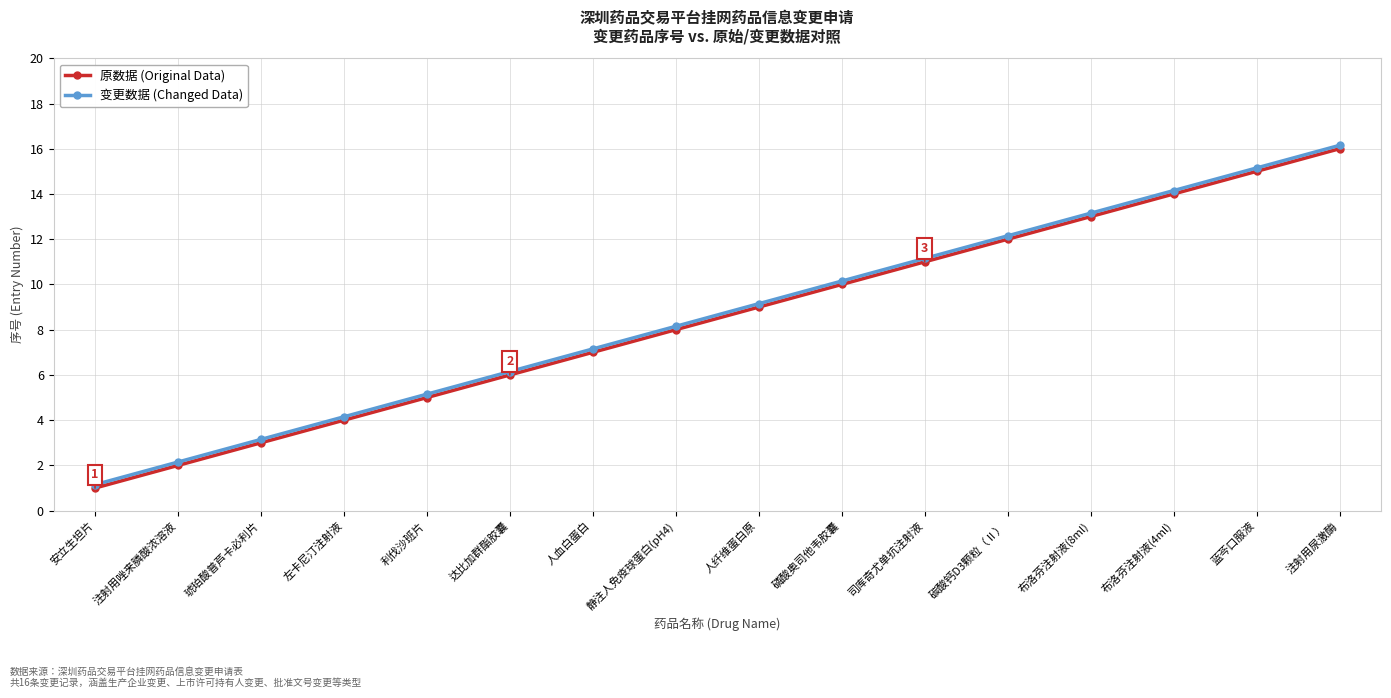

How many values in the 原数据 (Original Data) series are below 9?

8